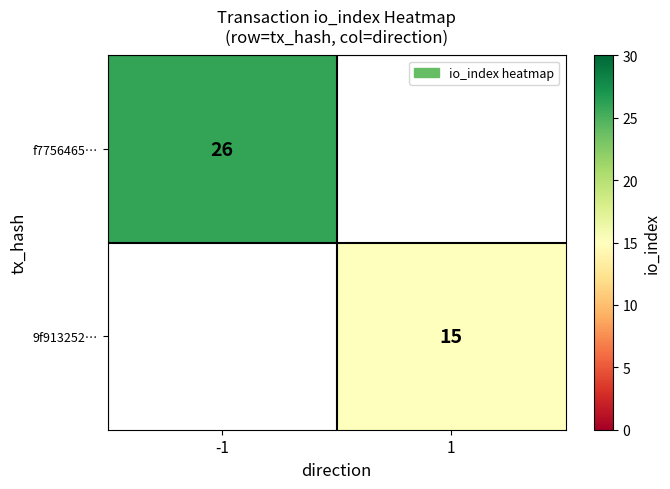

The value of f7756465… at -1 is 26. True or false?

True